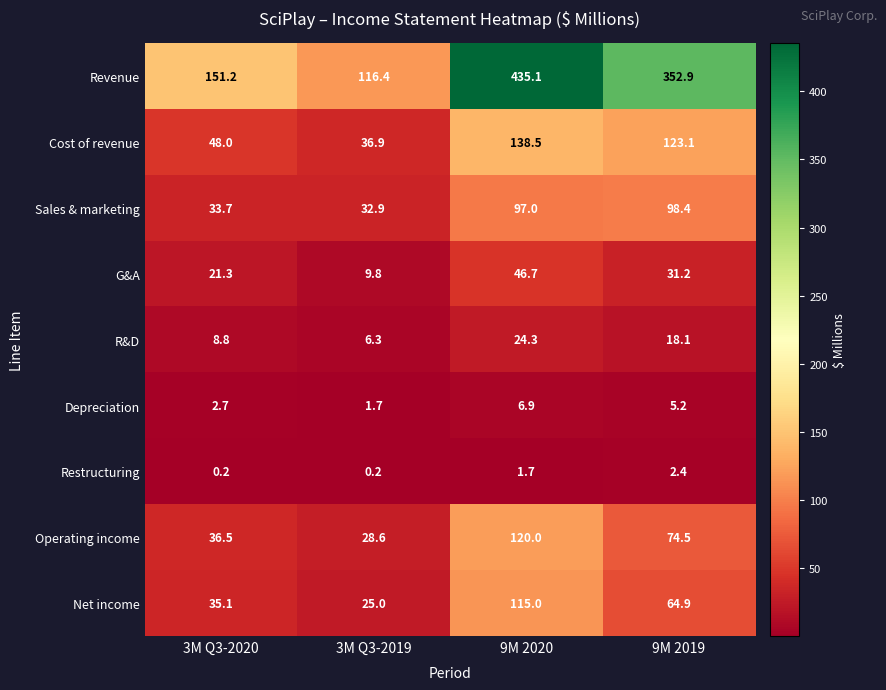

Count the number of categories in the chart.

4